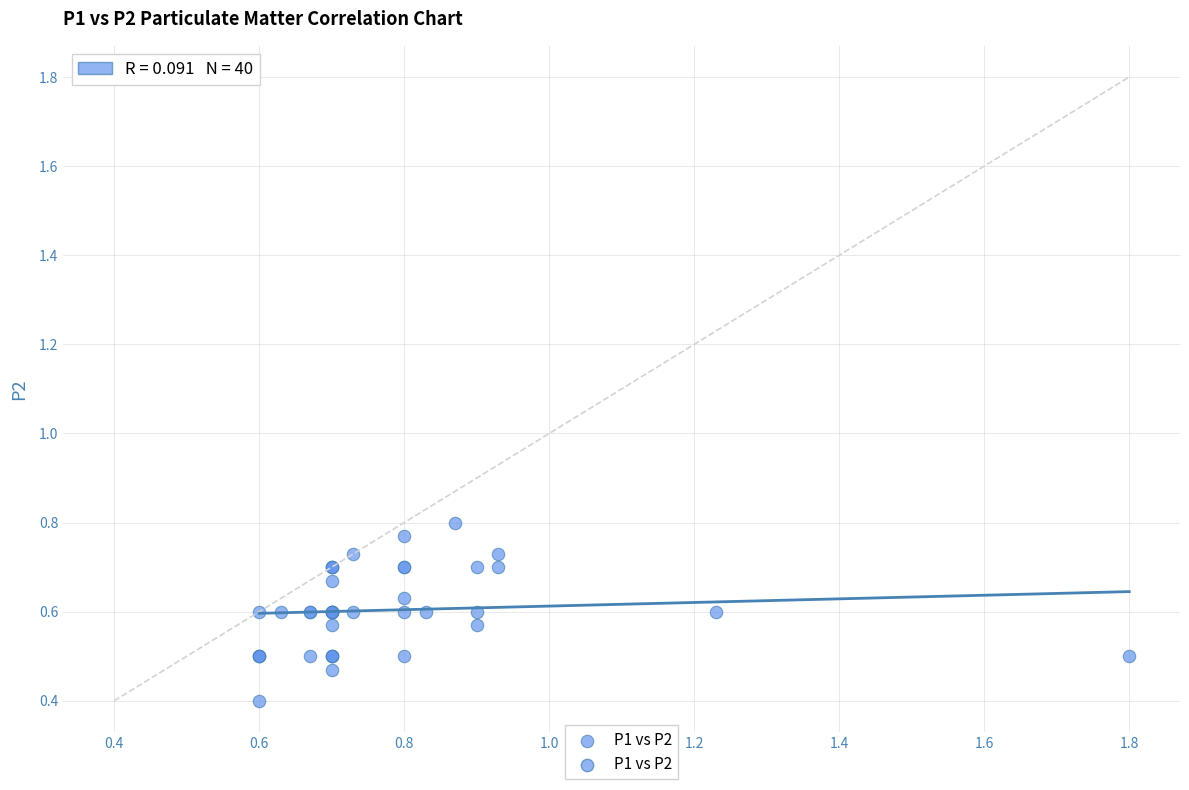

What Y value in the scatter plot is closest to 0?

0.4